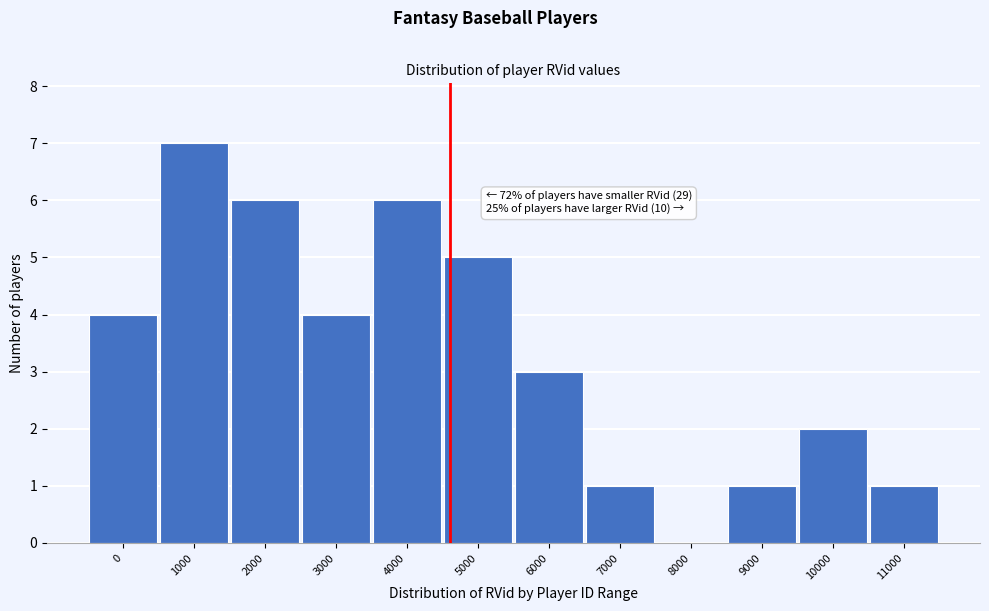

Reading left to right, transcribe all the data shown in this chart.

0=4	1000=7	2000=6	3000=4	4000=6	5000=5	6000=3	7000=1	8000=0	9000=1	10000=2	11000=1